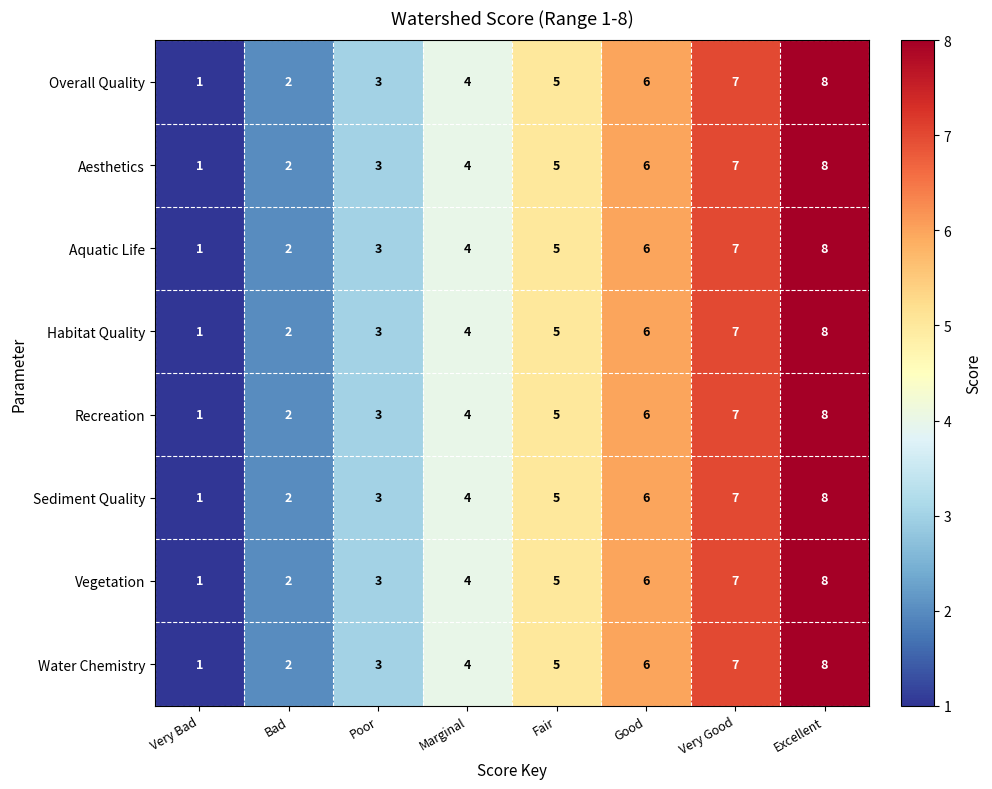

How many categories are shown in the chart?

8